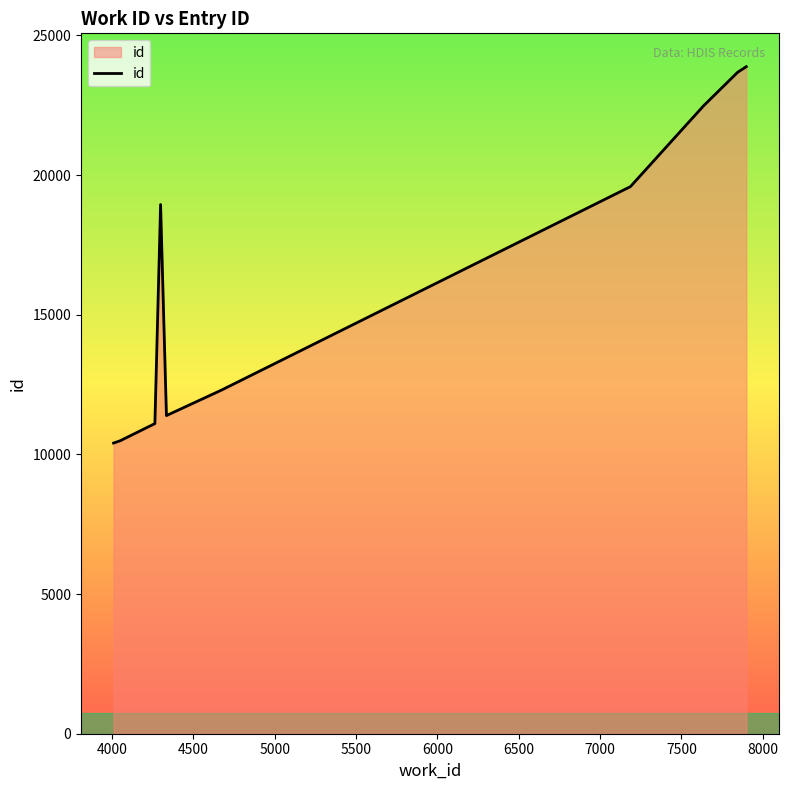

What is the difference between the maximum and minimum values?

13475